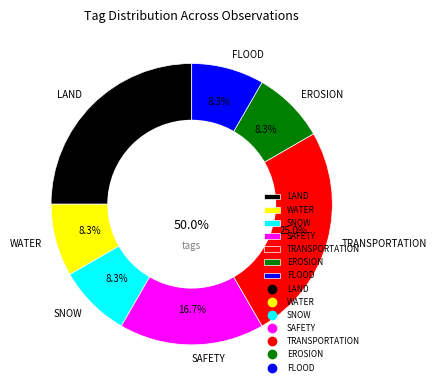

Count the number of slices in the pie.

7